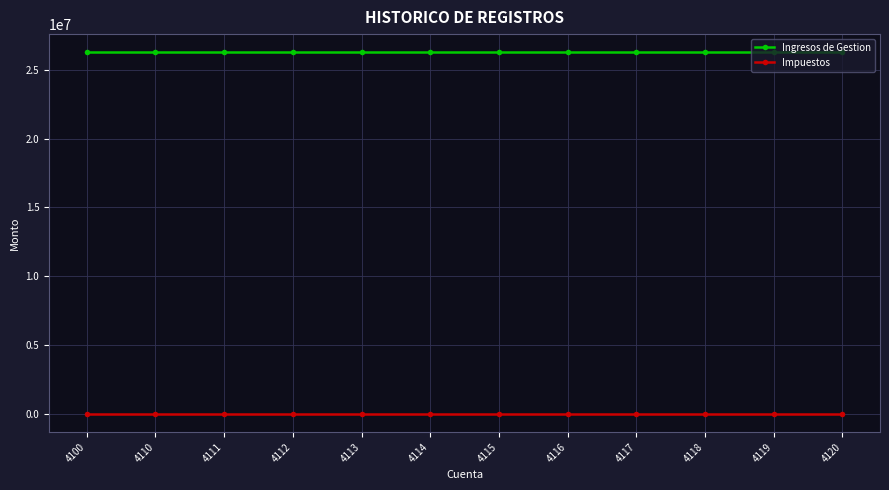

Is it true that Ingresos de Gestion equals 26269036.4 at 4113?

True